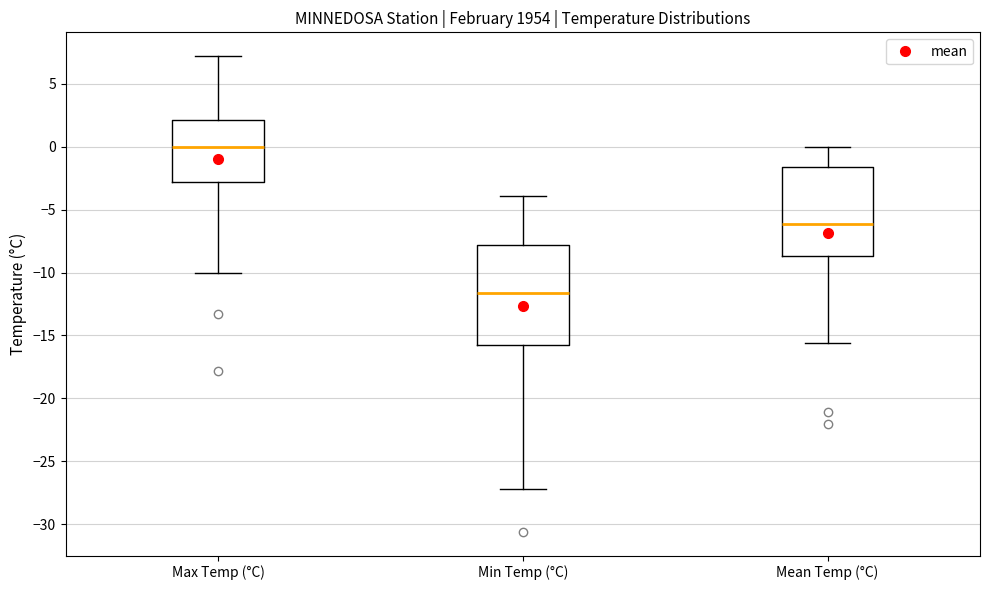

Reading left to right, transcribe this box plot: for each box, give where its median line is, the range the box spans, and where its two whiskers end, as read against the y-axis. The values are not printed on the chart, so give them approximately, as read against the axis.

Max Temp (°C): median 0.0, box -3.0 to 2.0, whiskers -10.0 to 7.0
Min Temp (°C): median -11.5, box -15.5 to -8.0, whiskers -27.0 to -4.0
Mean Temp (°C): median -6.0, box -8.5 to -1.5, whiskers -15.5 to 0.0